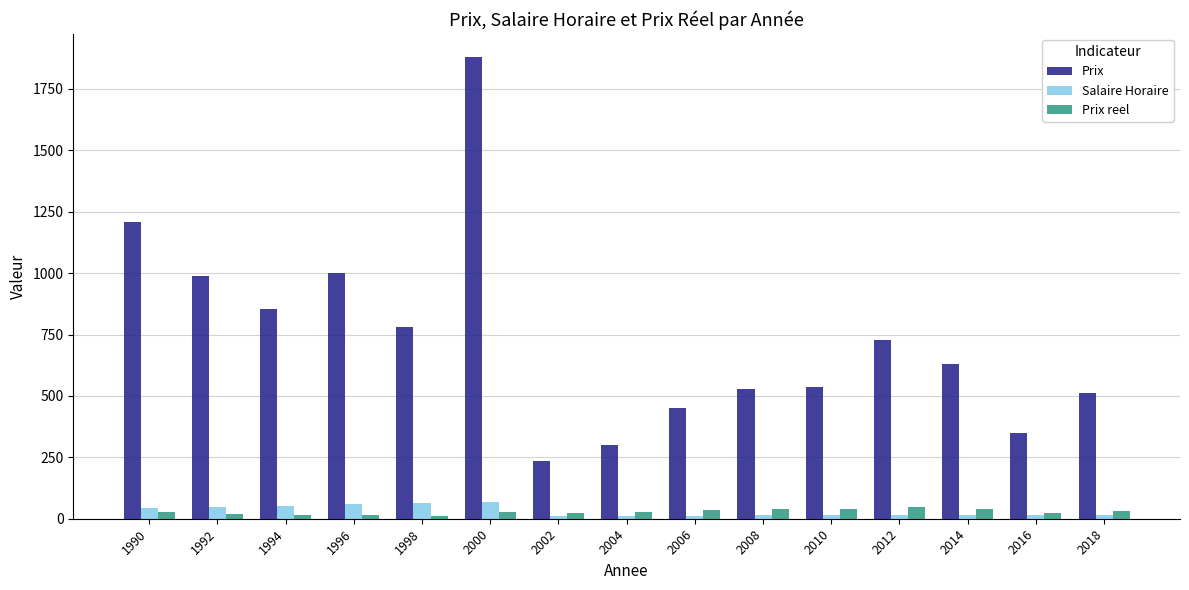

At which category is the sum across all series the highest?

2000